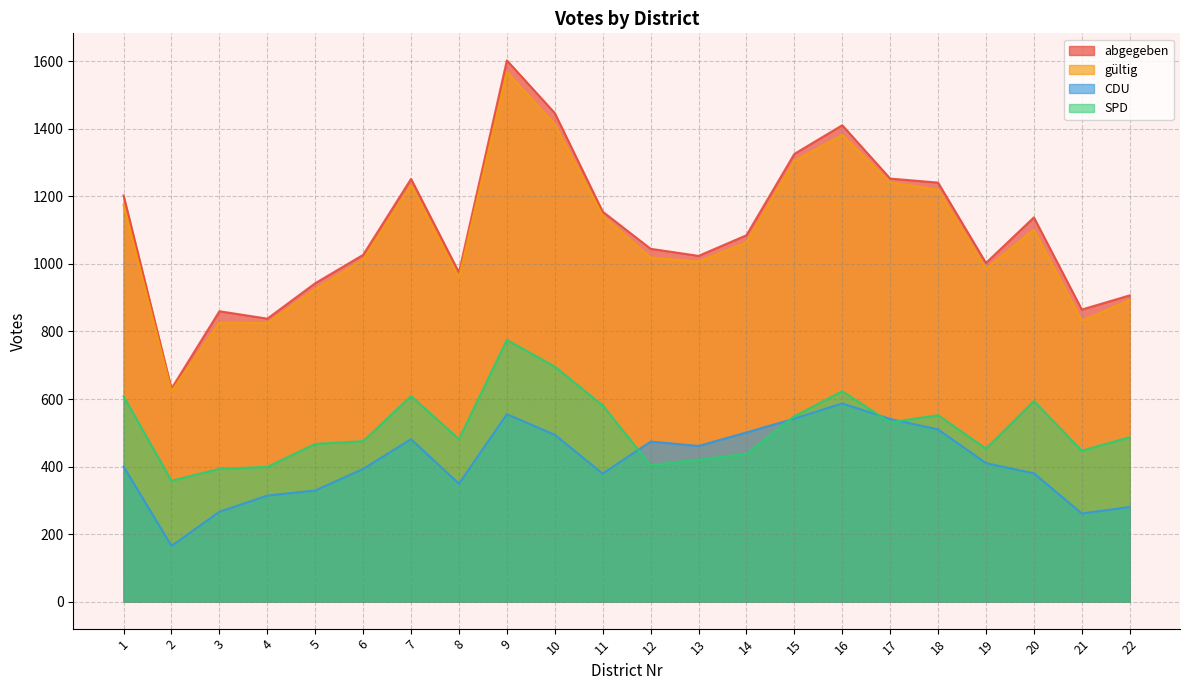

The value of gültig at 6 is 1013. True or false?

True